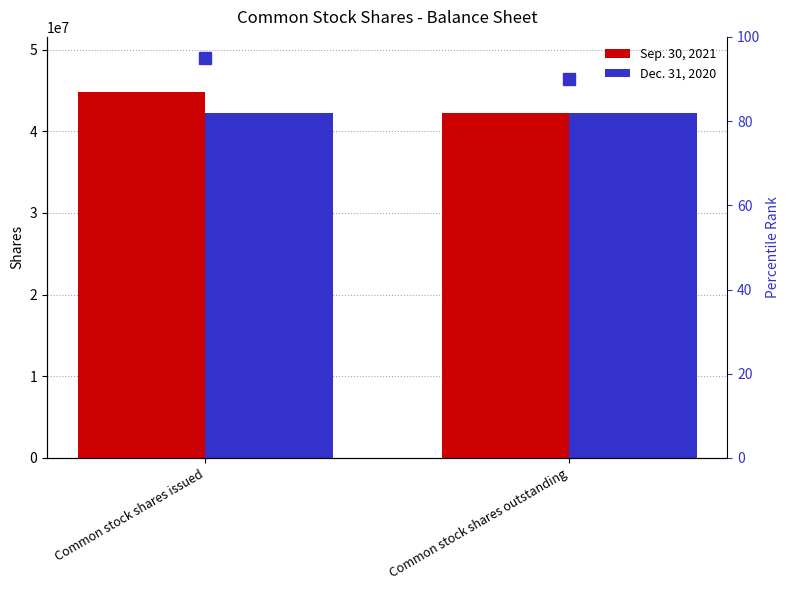

What are all the series names shown in the legend?

Sep. 30, 2021, Dec. 31, 2020